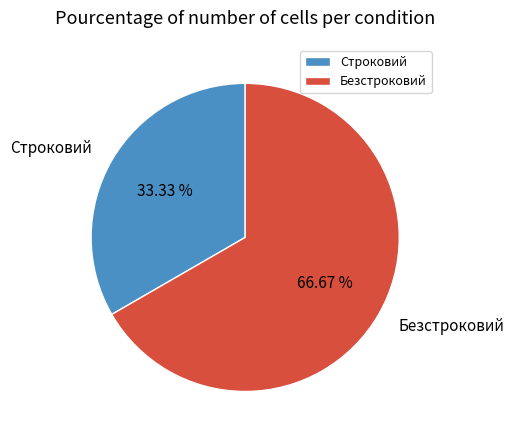

Between Строковий and Безстроковий, which is larger?

Безстроковий